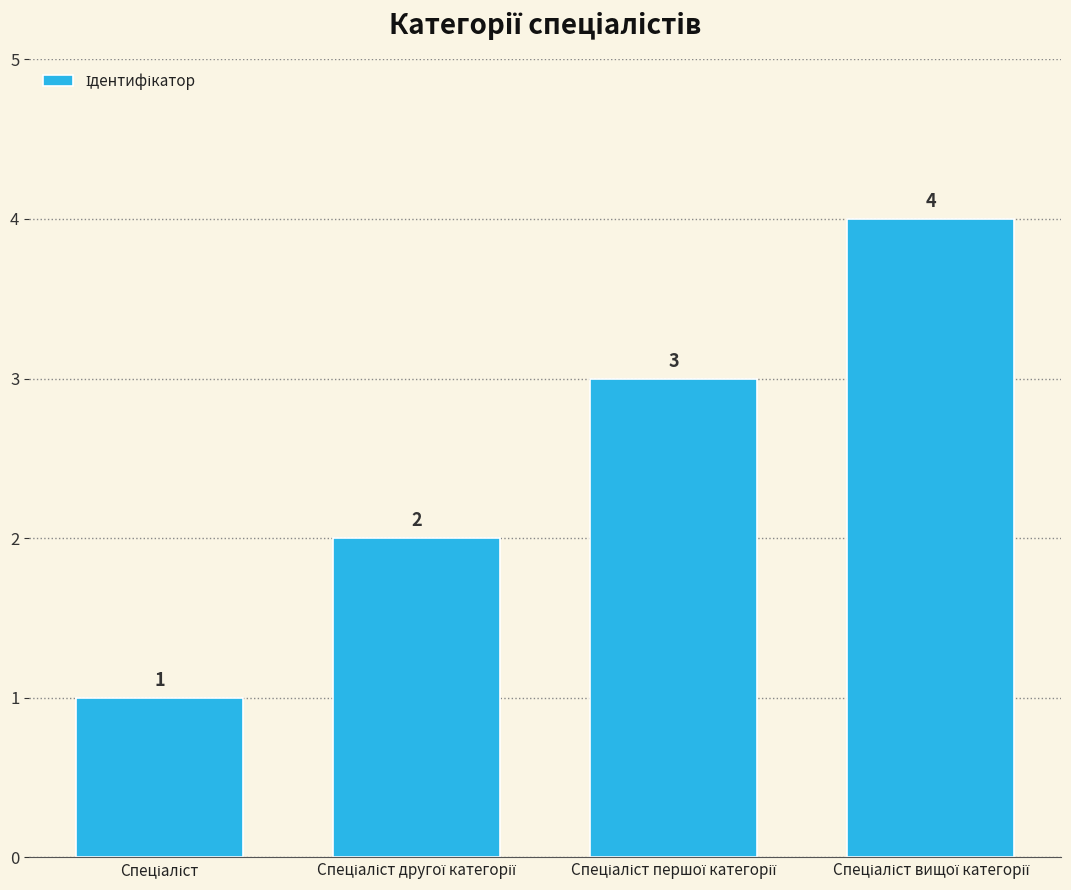

Are the bars grouped side by side (vs. stacked)?

No